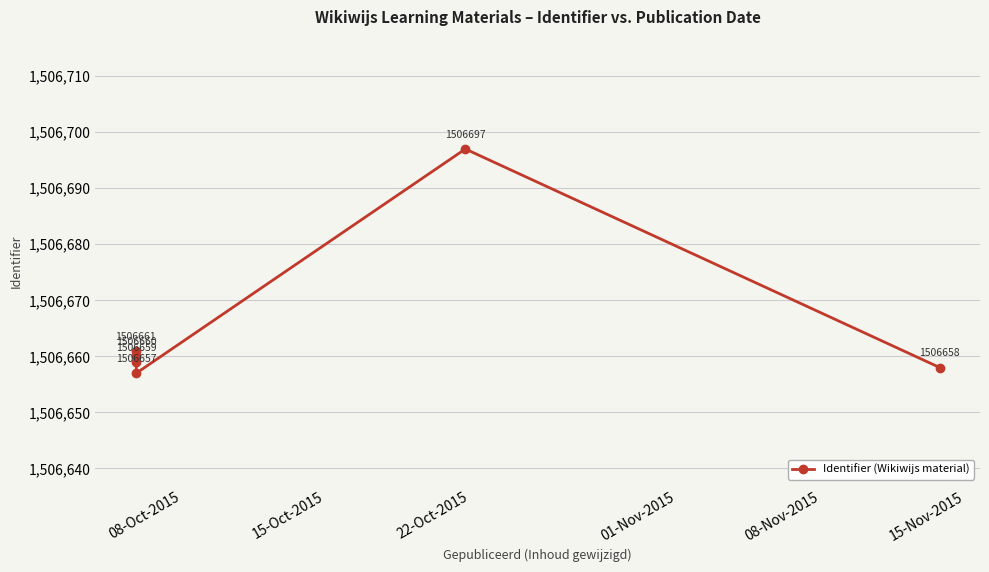

What is the difference between the maximum and minimum values?

40